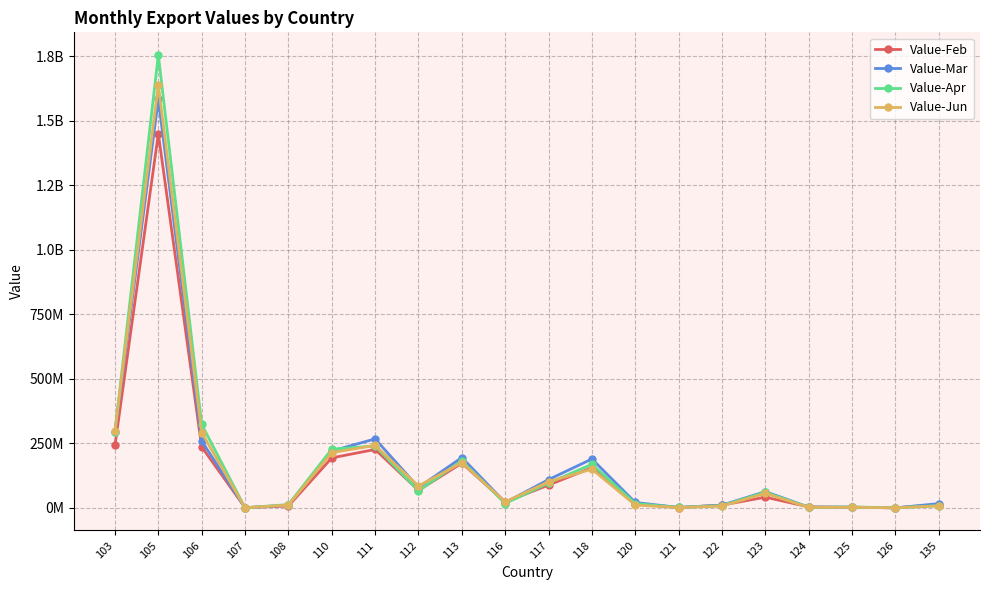

The Value-Apr series shows 2037904 at 124. True or false?

True